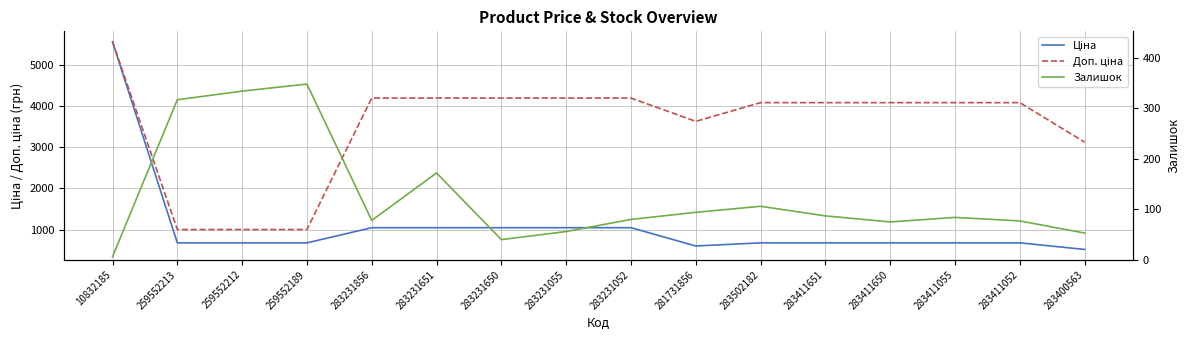

Where is the first local minimum for Доп. ціна?

281731856